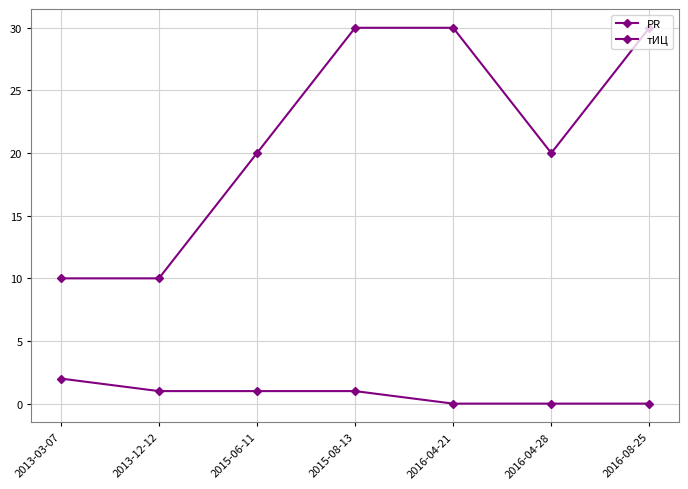

How many lines are shown in the chart?

2